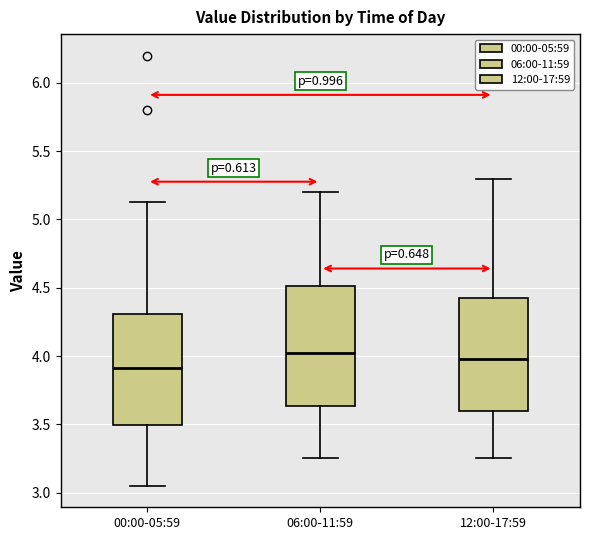

Where does the median line of the box for 12:00-17:59 sit on the y-axis? The values are not printed on the chart, so give them approximately, as read against the axis.

4.00